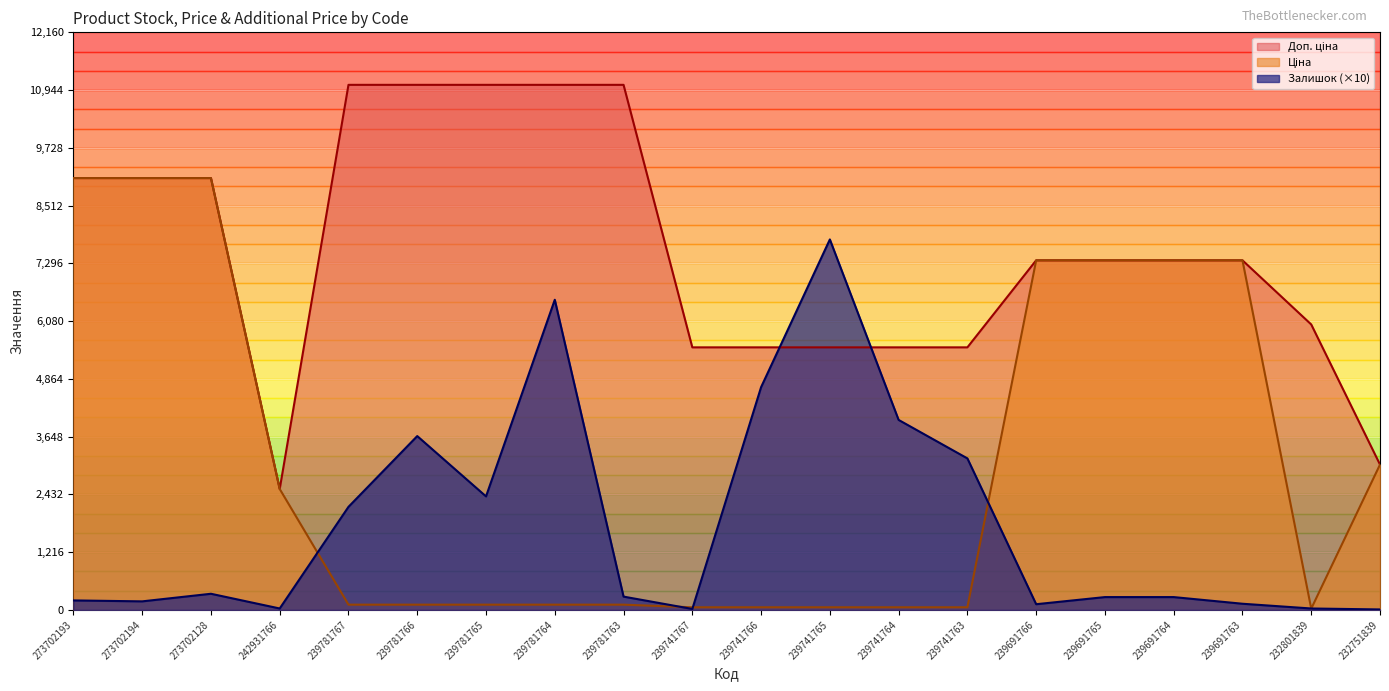

Between 239781767 and 242931766, which is larger?

239781767